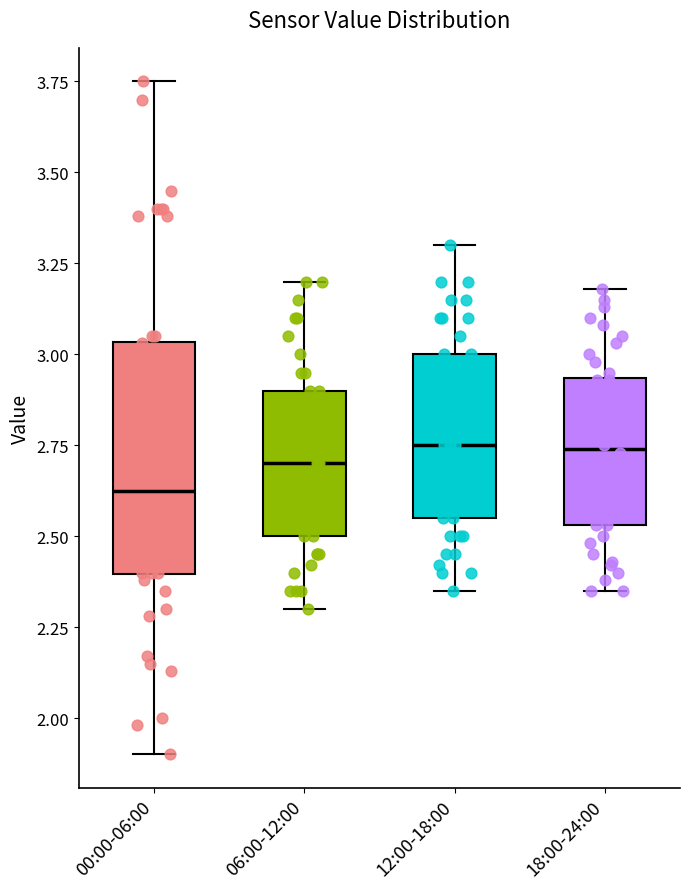

Where does the lower whisker of the box for 18:00-24:00 end on the y-axis? The values are not printed on the chart, so give them approximately, as read against the axis.

2.35